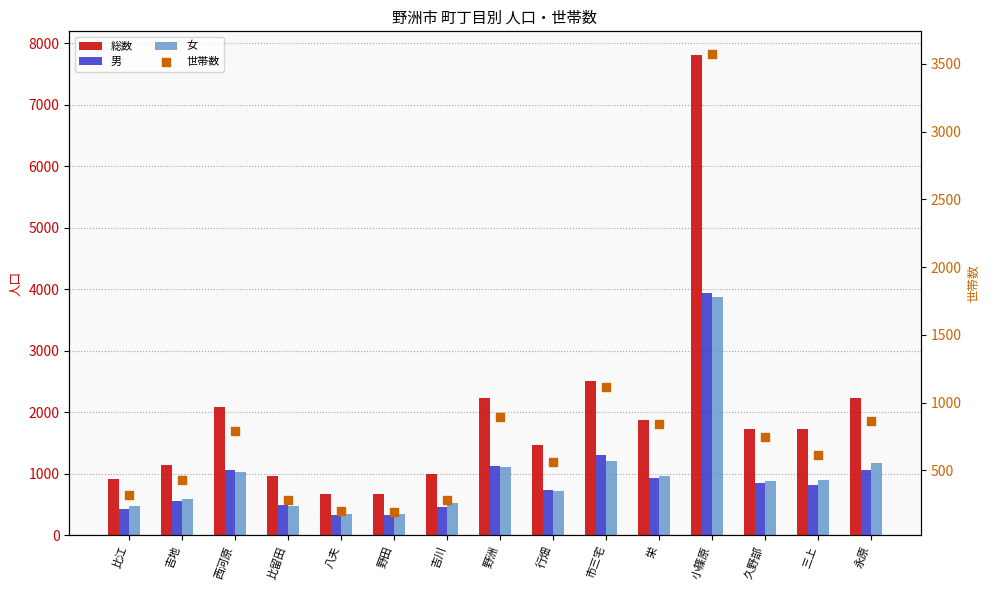

At how many categories does at least one series exceed 7462?

1